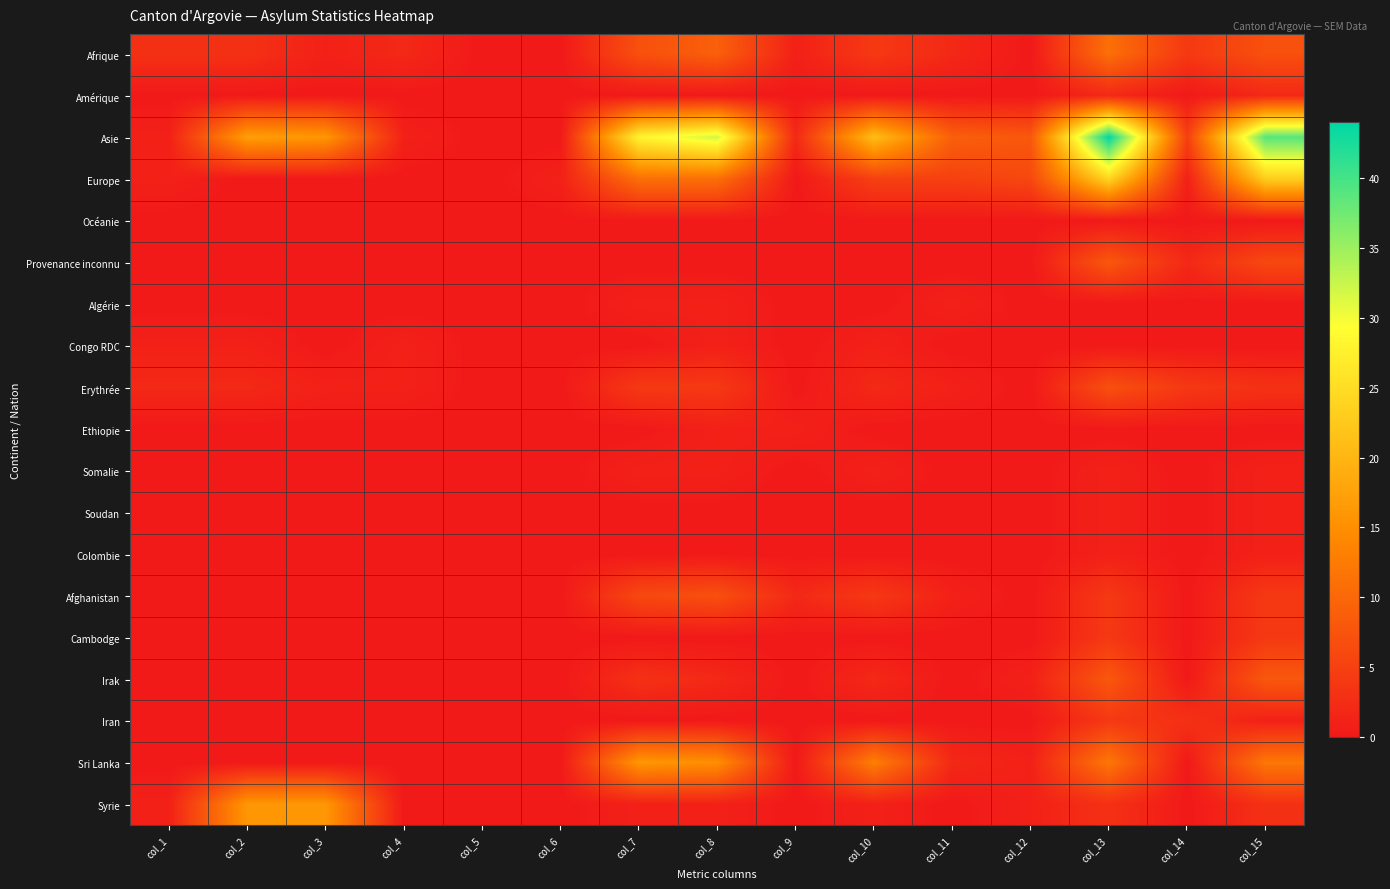

Rank the series by their maximum value, from highest to lowest.

Asie, Europe, Sri Lanka, Syrie, Afrique, Provenance inconnu, Irak, Erythrée, Afghanistan, Cambodge, Iran, Amérique, Algérie, Congo RDC, Ethiopie, Somalie, Soudan, Colombie, Océanie